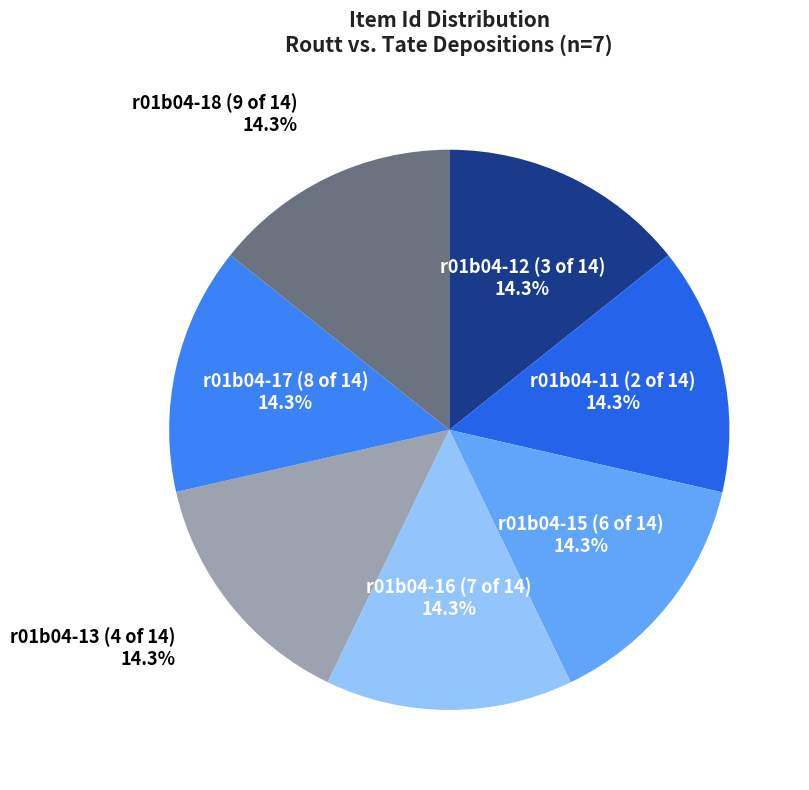

How many slices are in this pie chart?

7